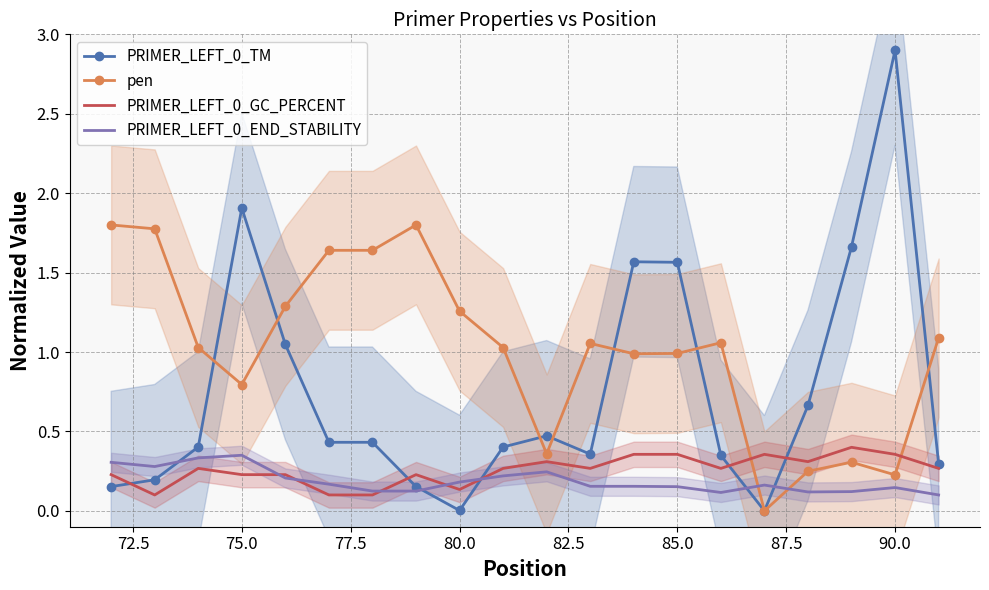

After their last crossing, which series has the higher values: PRIMER_LEFT_0_GC_PERCENT or pen?

pen